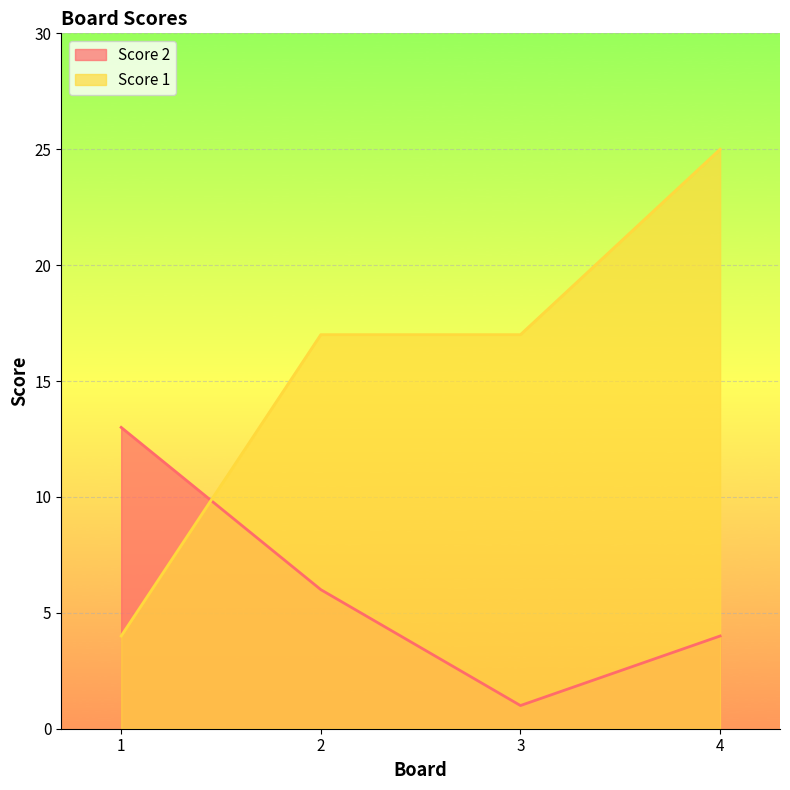

Which series has the widest spread of values?

Score 1